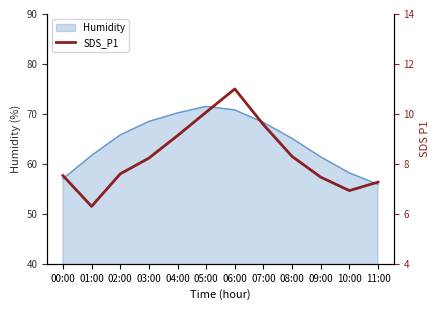

What is the maximum value for Humidity?

71.5